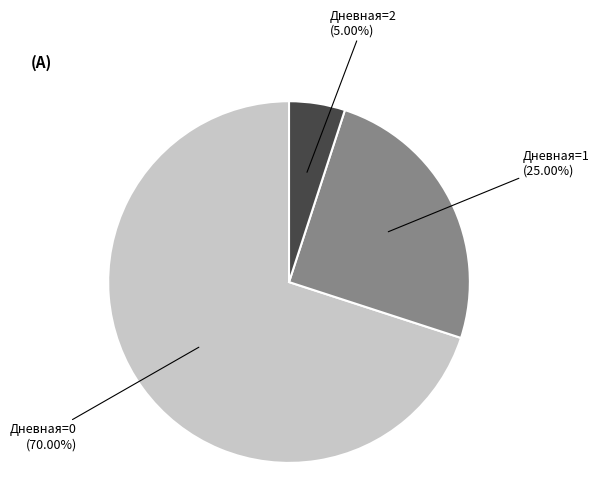

Is there any slice that represents more than half of the pie?

Yes